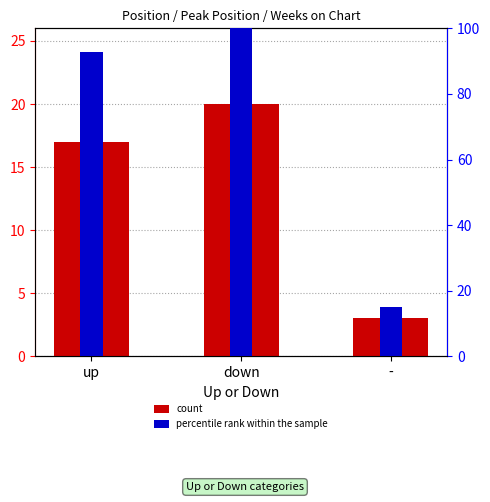

Reading left to right, extract all data points from this chart.

count: 17.0	20.0	3.0
percentile rank within the sample: 92.9	100.0	15.0